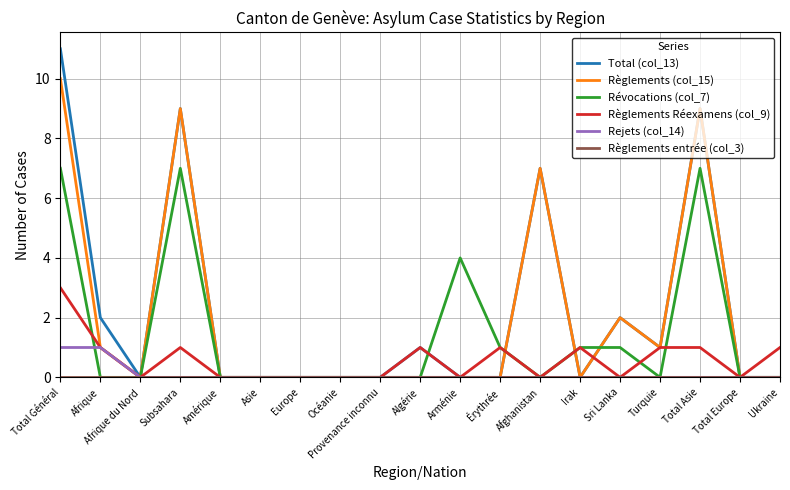

At which category is the sum across all series the highest?

Total Général